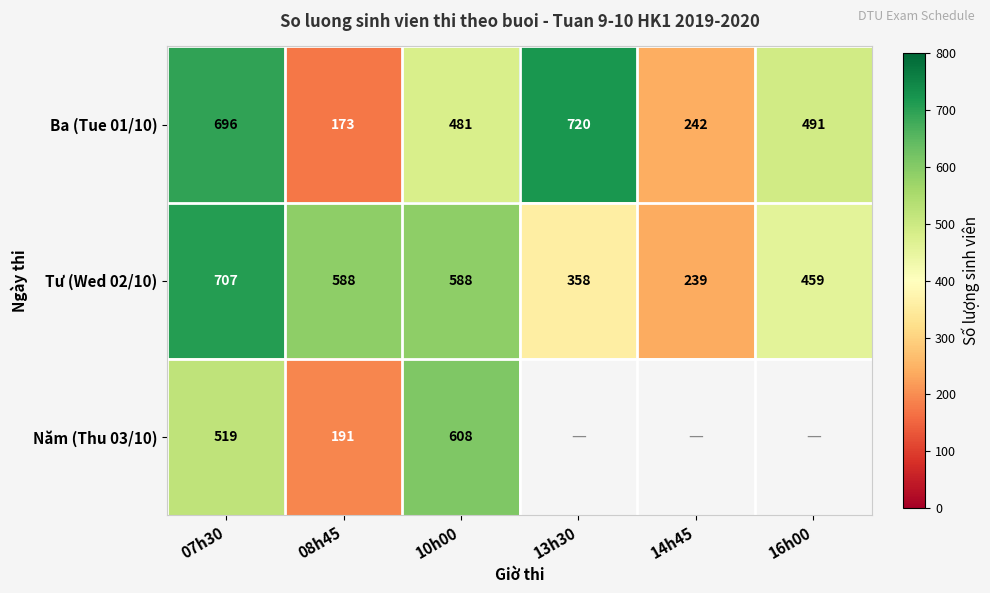

True or false: Tư (Wed 02/10) has a value of 358 at 13h30.

True